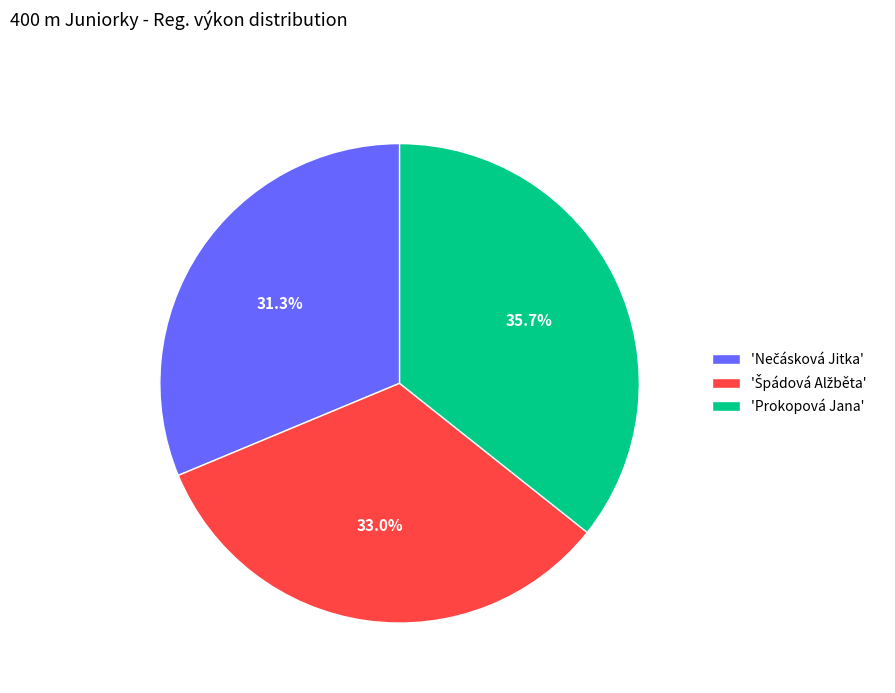

To the nearest percent, what is the average slice percentage?

33%